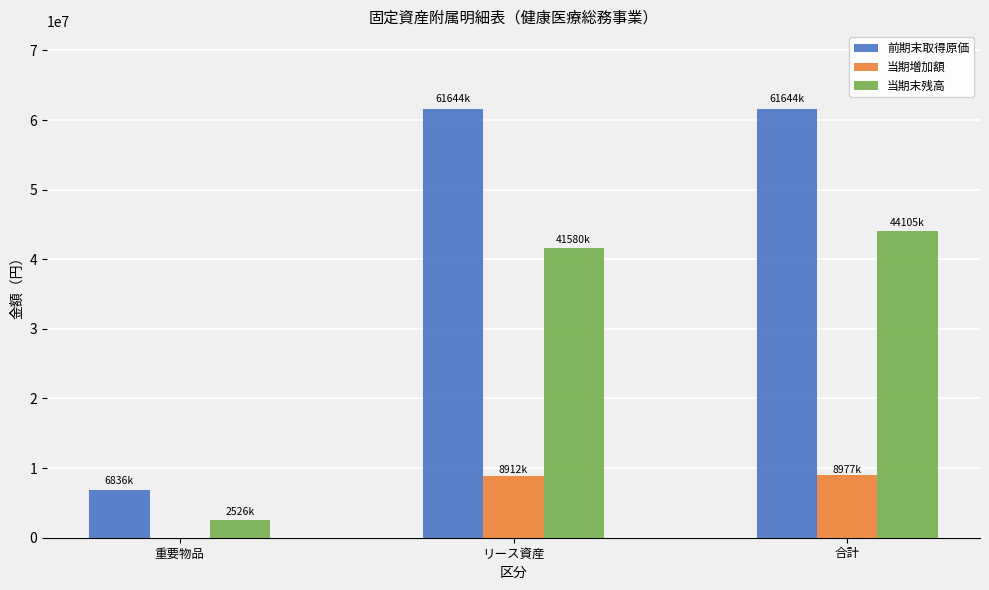

What is the average value of the 前期末取得原価 series?

43374993